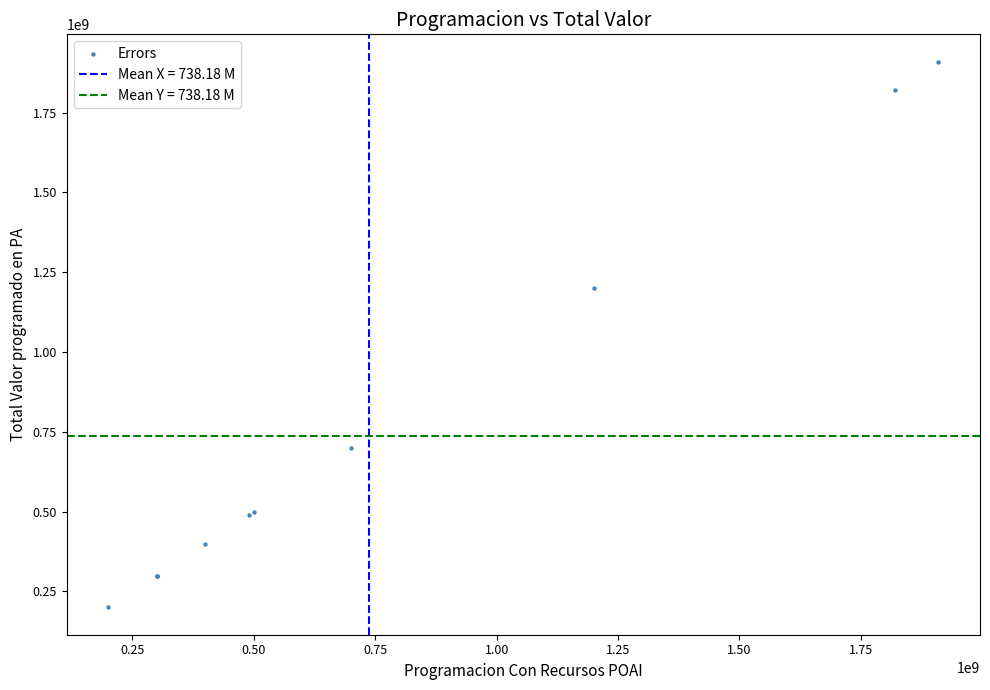

What Y value in the scatter plot is closest to 1055000000?

1200000000